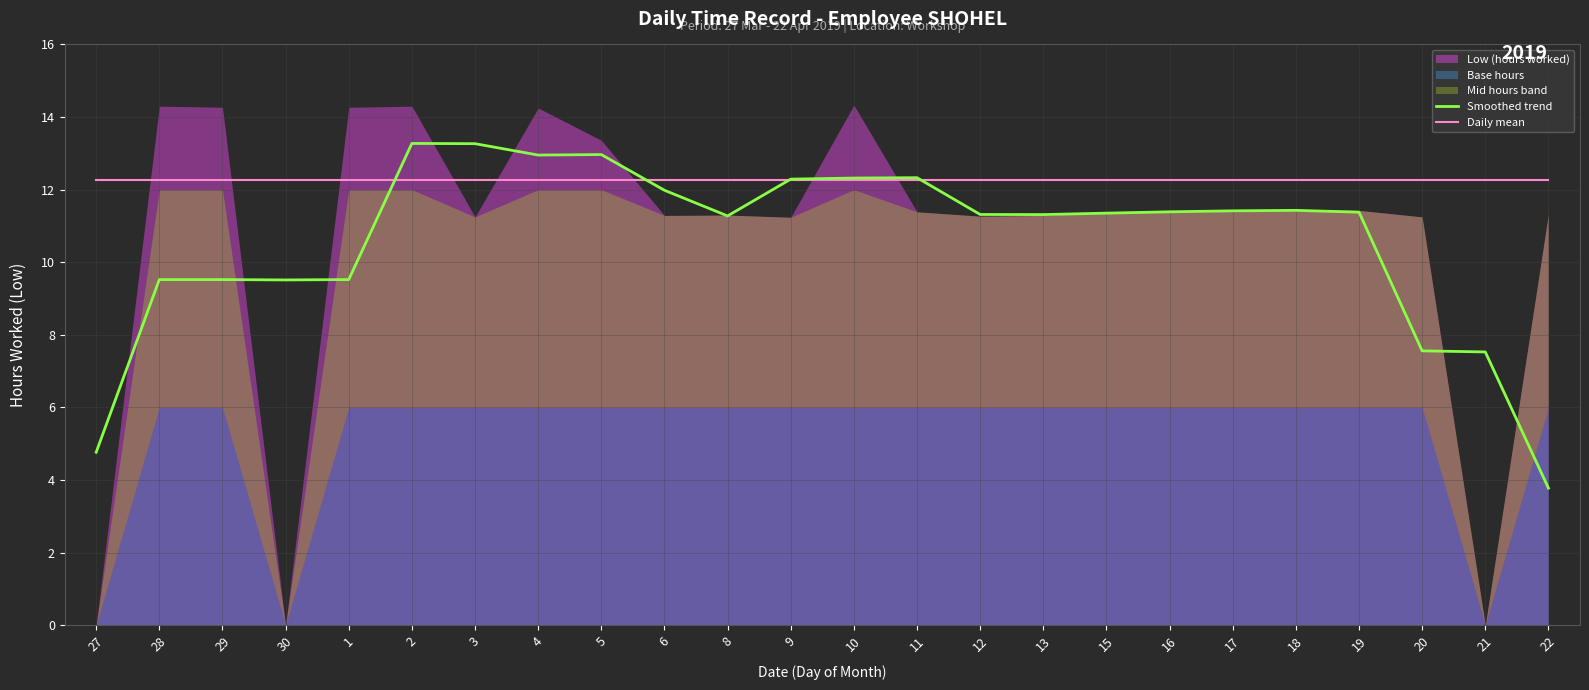

In Smoothed trend, how many points are higher than both neighbors (excluding endpoints)?

4